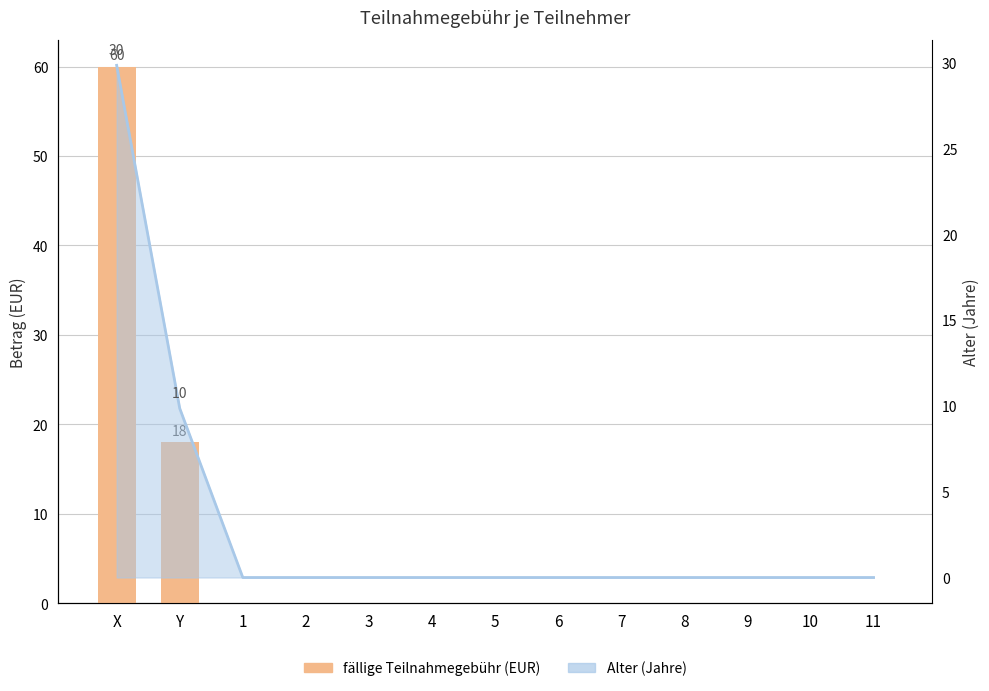

How many positive values does the fällige Teilnahmegebühr series have?

2